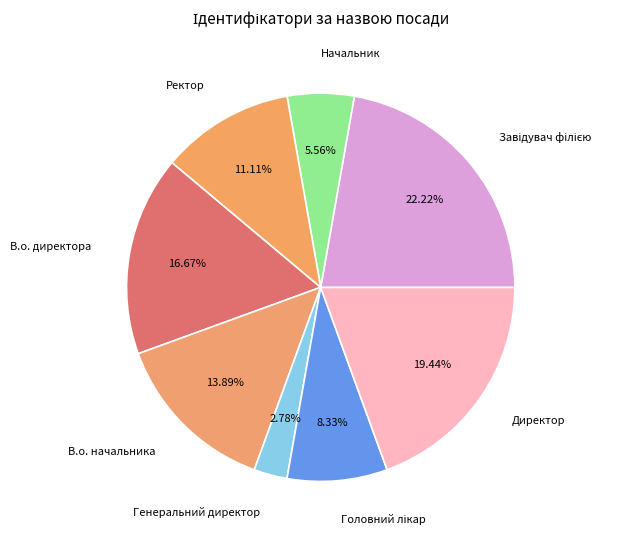

How many slices are in this pie chart?

8